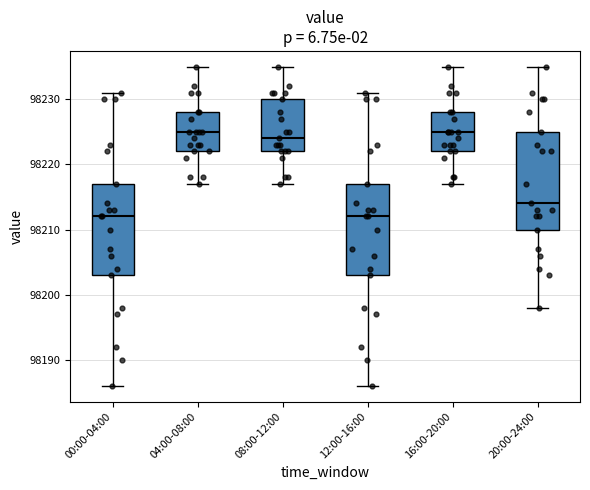

Where is the upper edge of the box for 12:00-16:00 on the y-axis? The values are not printed on the chart, so give them approximately, as read against the axis.

98217